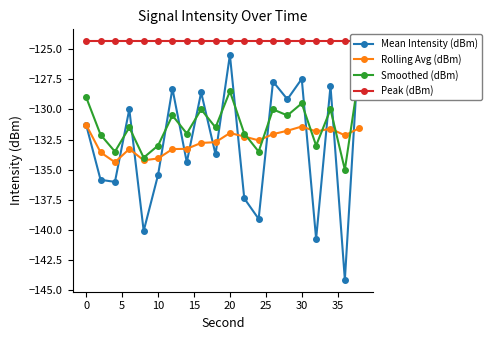

The value of Rolling Avg (dBm) at 10 is -52.1. True or false?

False